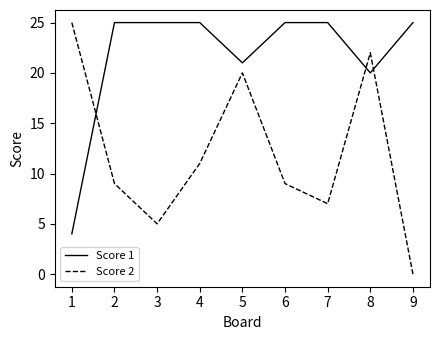

What is the minimum value for Score 1?

4